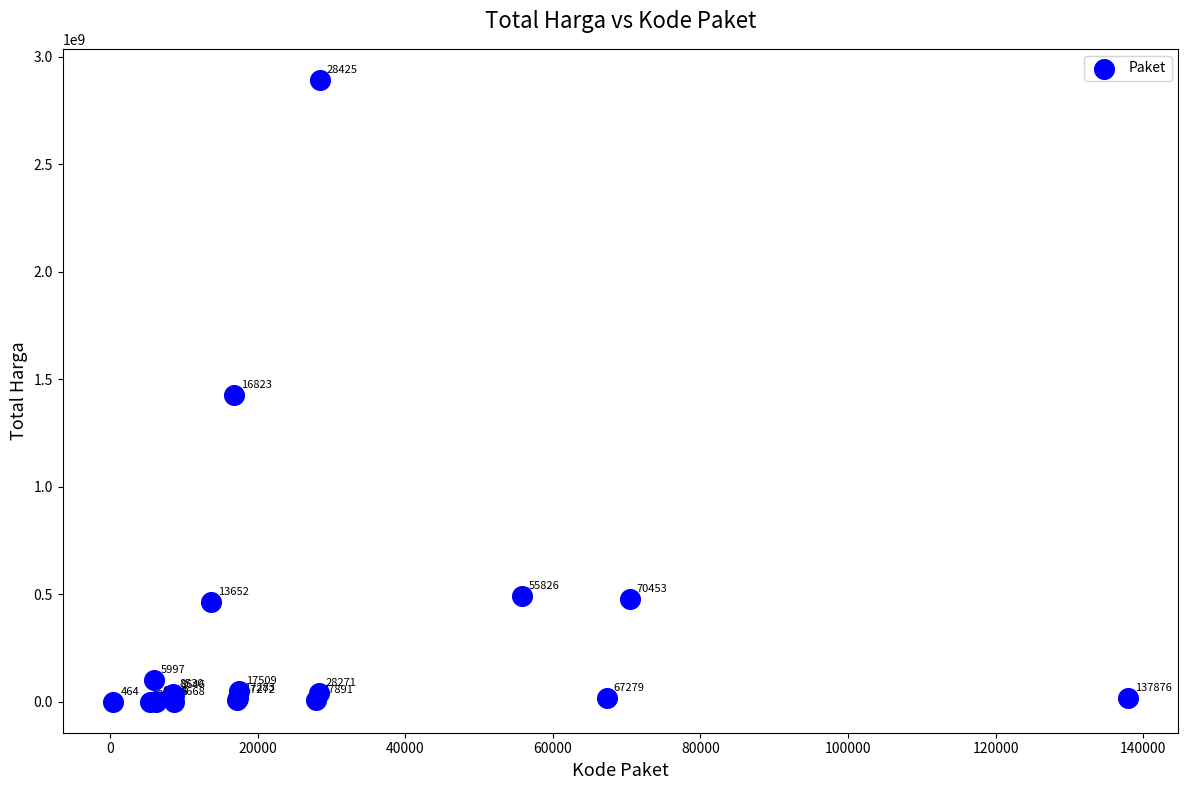

What Y value in the scatter plot is closest to 1446100000?

1425867900